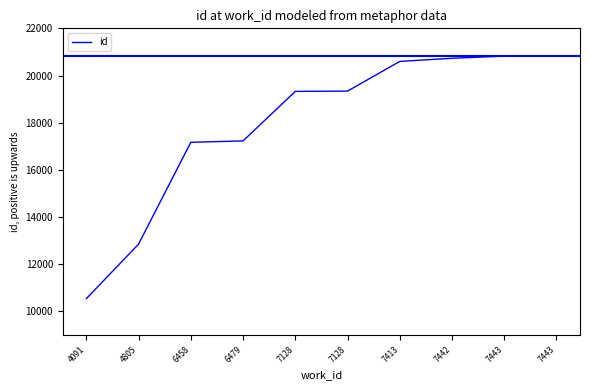

List the labels in order of value, smallest first.

4091, 4805, 6458, 6479, 7128, 7128, 7413, 7442, 7443, 7443